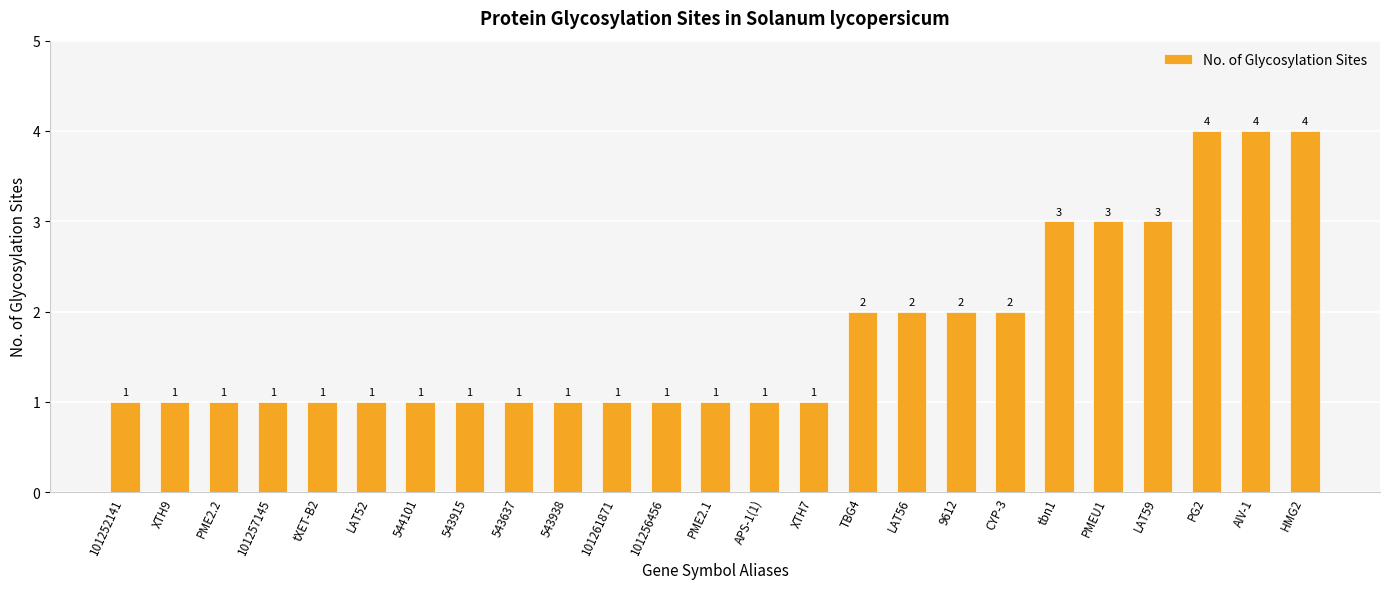

Approximately how many times larger is the value at HMG2 compared to APS-1(1)?

4.0